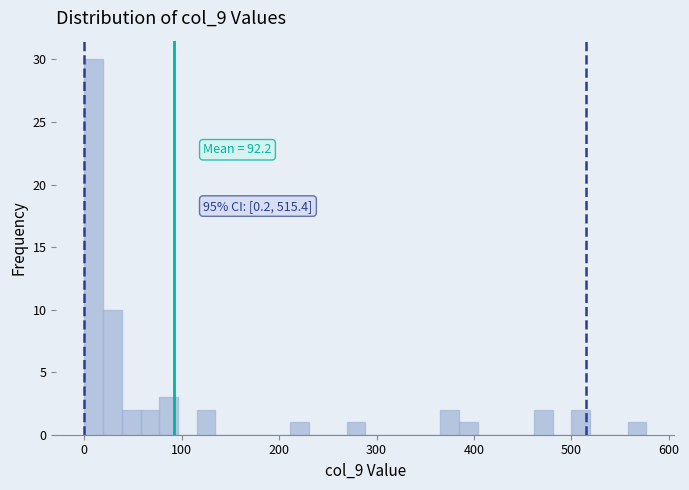

Read against the x-axis, roughly where is the centre of the tallest bar?

10